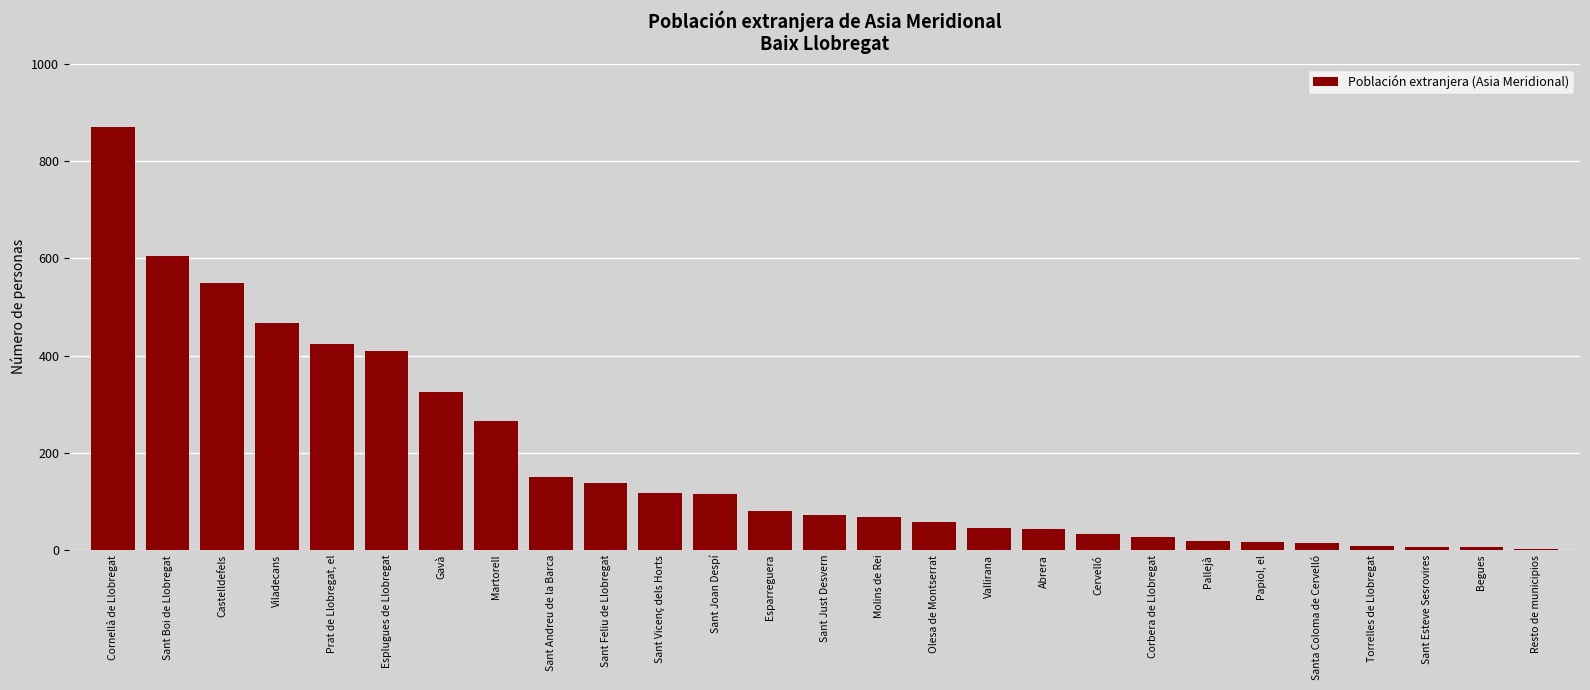

What is the average value?

183